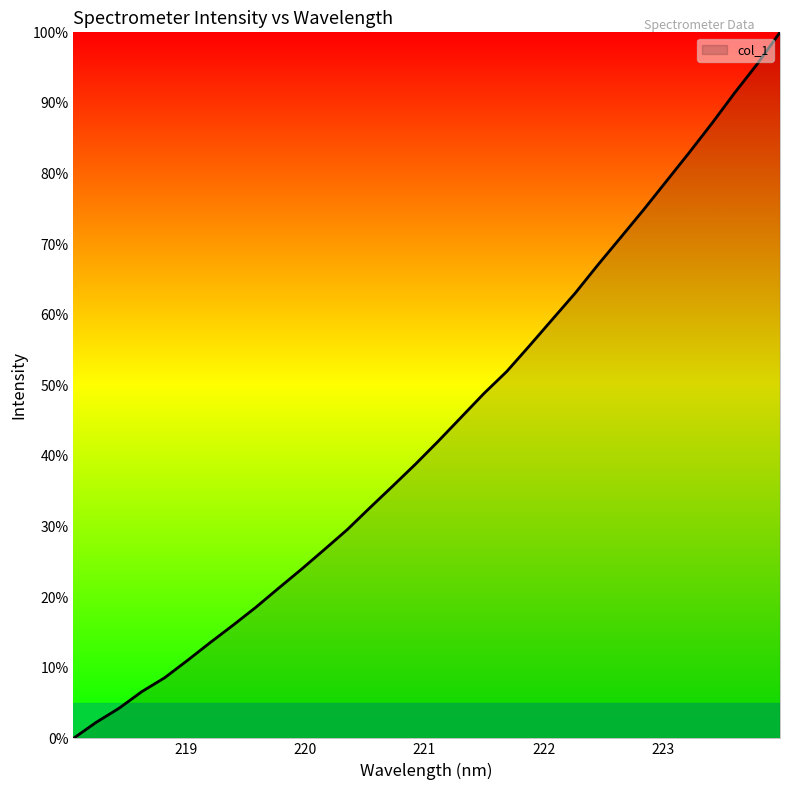

How many lines are shown in the chart?

1